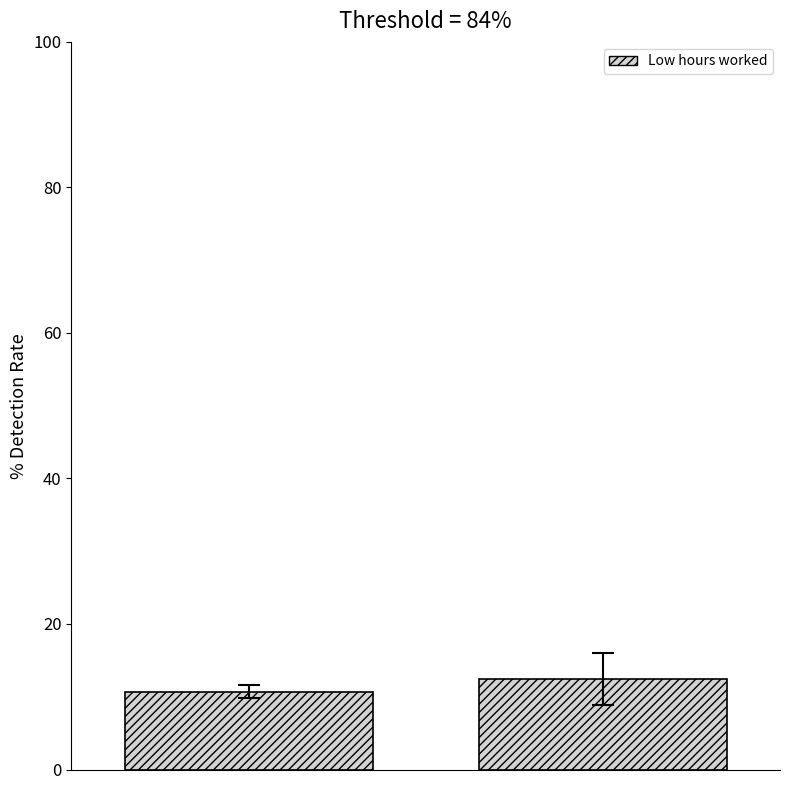

What is the average value?

11.6